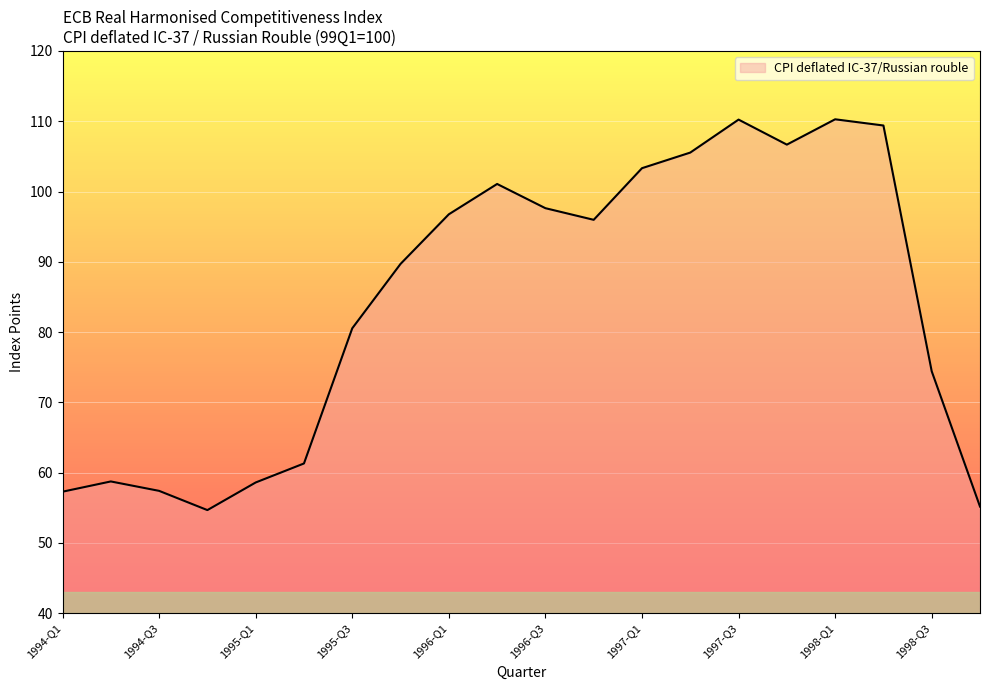

What is the maximum value shown in the chart?

110.3